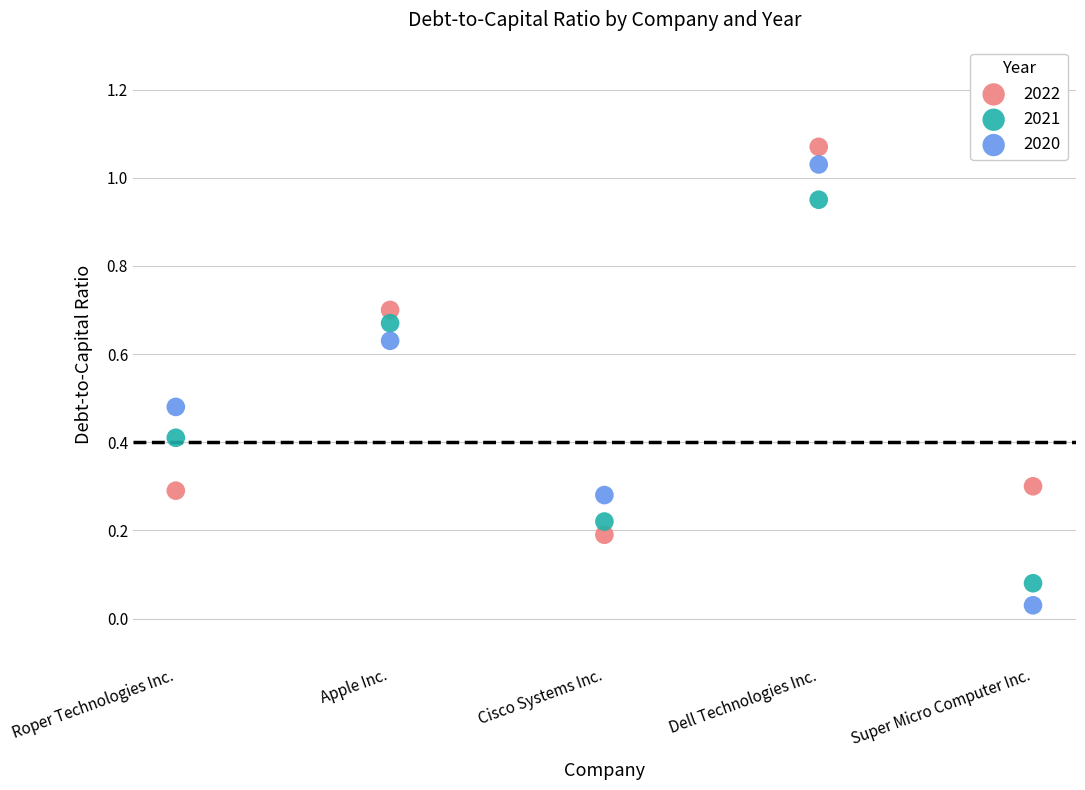

Which series has the widest spread of Y values?

2020